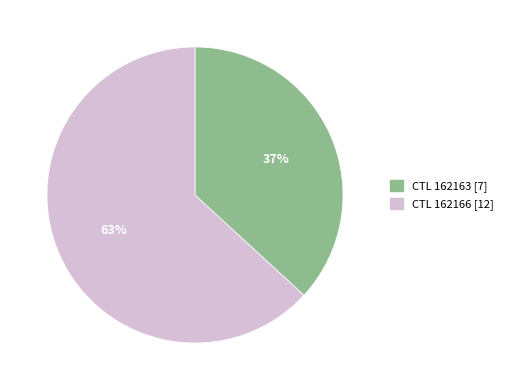

Which category has the biggest portion of the pie?

CTL 162166 [12]